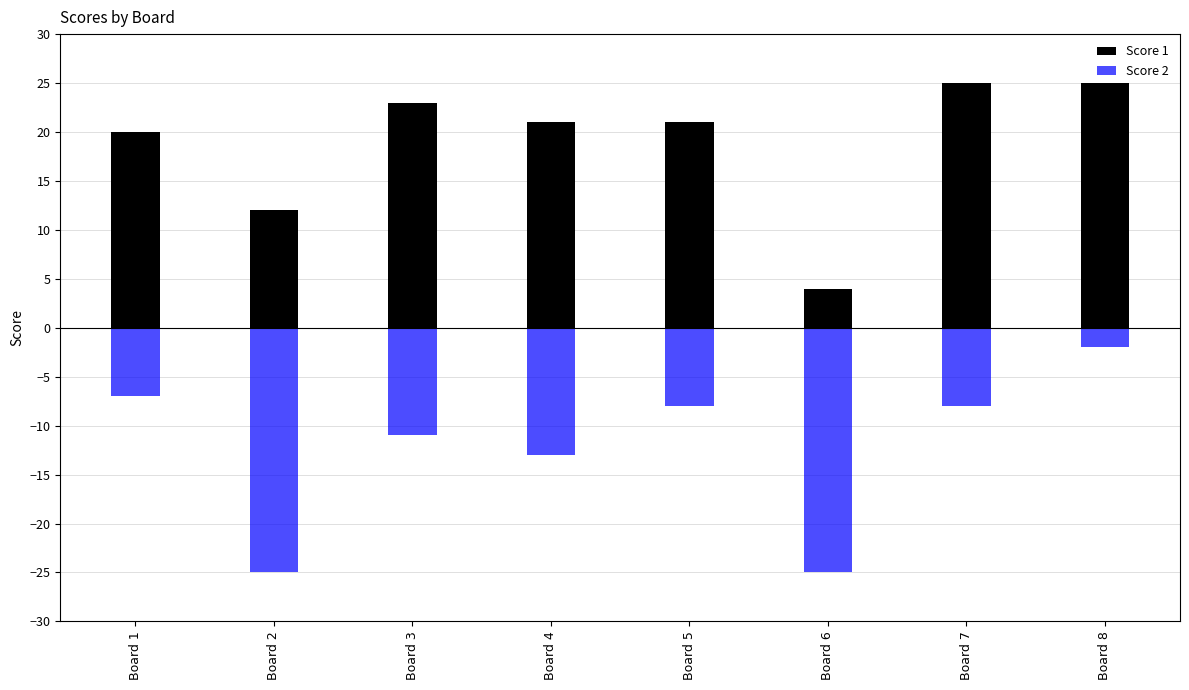

How many data points in Score 1 are less than 21?

3